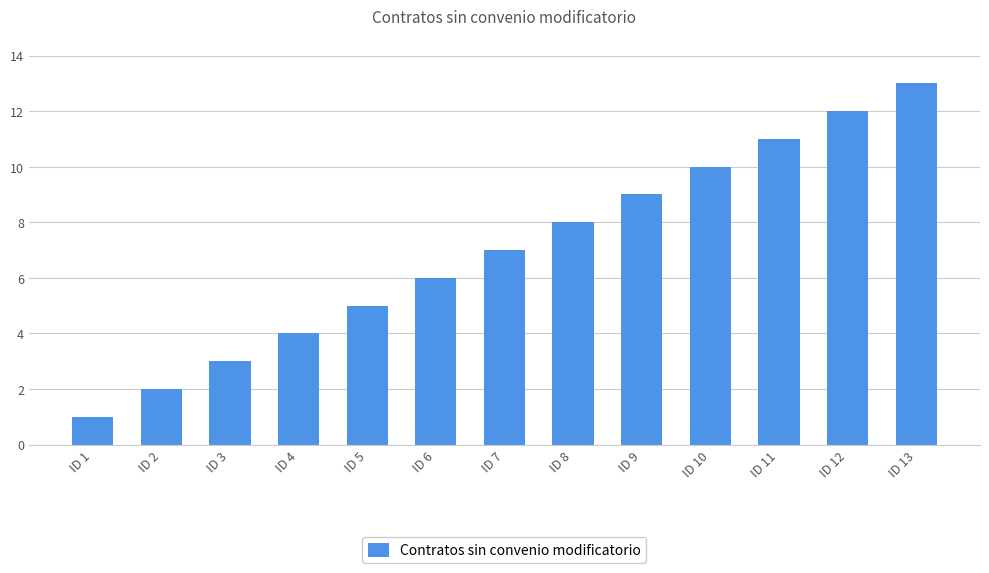

What is the change in value from ID 8 to ID 13?

+5